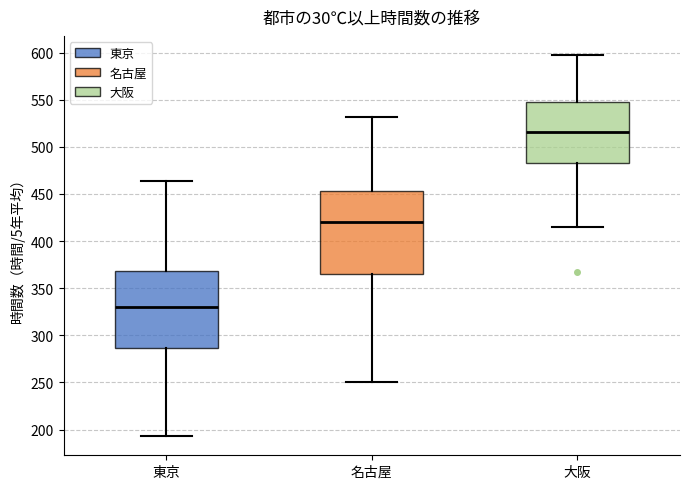

Reading left to right, read every box against the y-axis: the position of its median line, the range the box covers, and the ends of its whiskers. The values are not printed on the chart, so give them approximately, as read against the axis.

東京: median 330, box 285 to 370, whiskers 195 to 465
名古屋: median 420, box 365 to 455, whiskers 250 to 530
大阪: median 515, box 485 to 545, whiskers 415 to 595